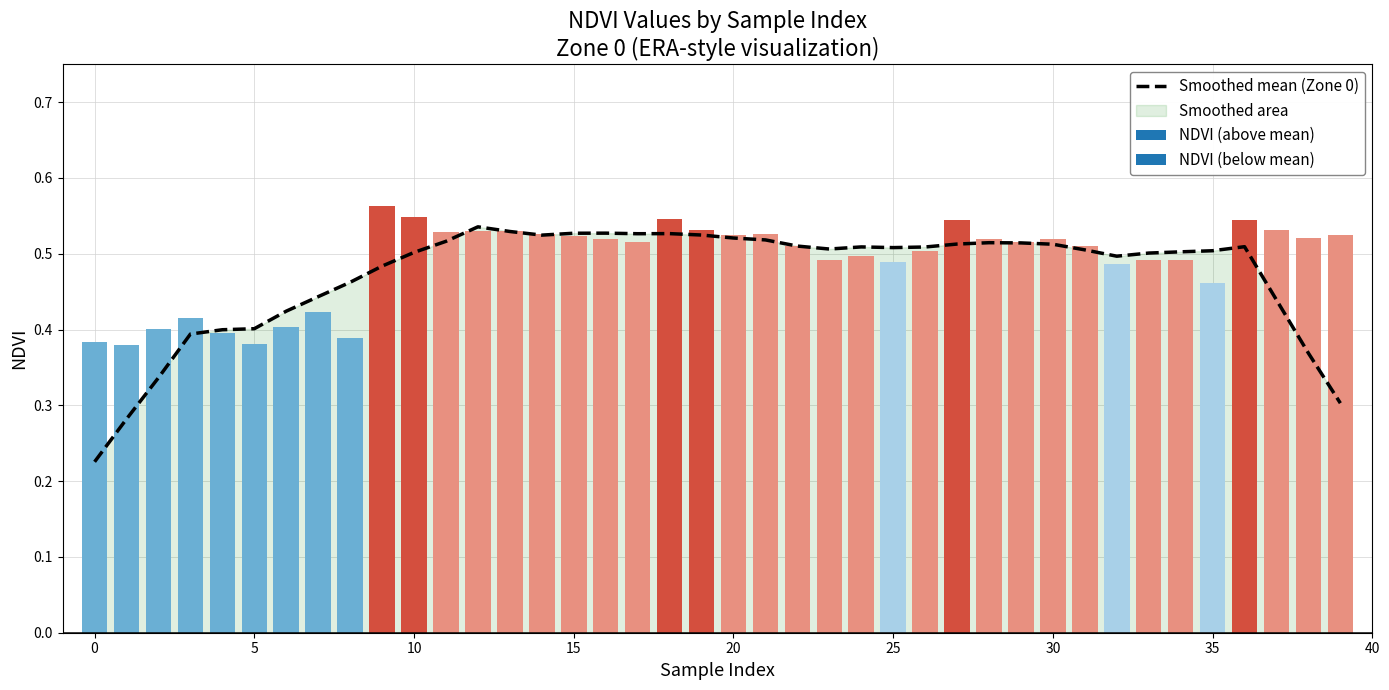

What is the approximate value at 38?

0.4